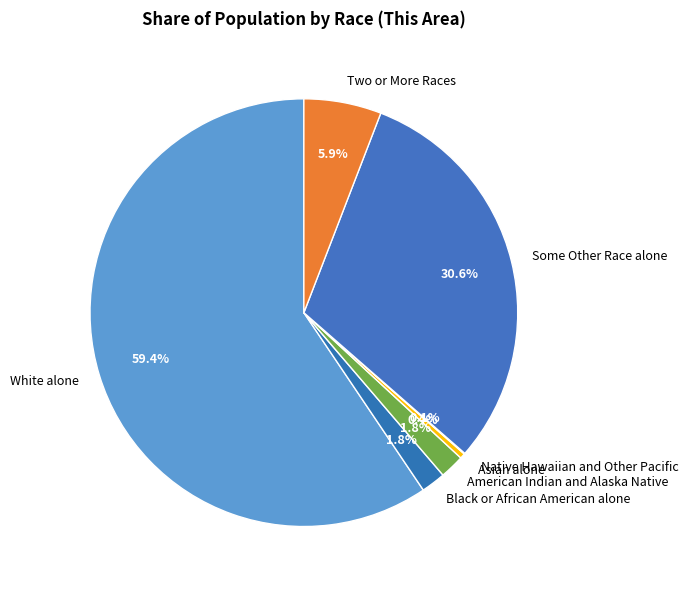

What portion of the pie excludes Black or African American alone?

98.2%